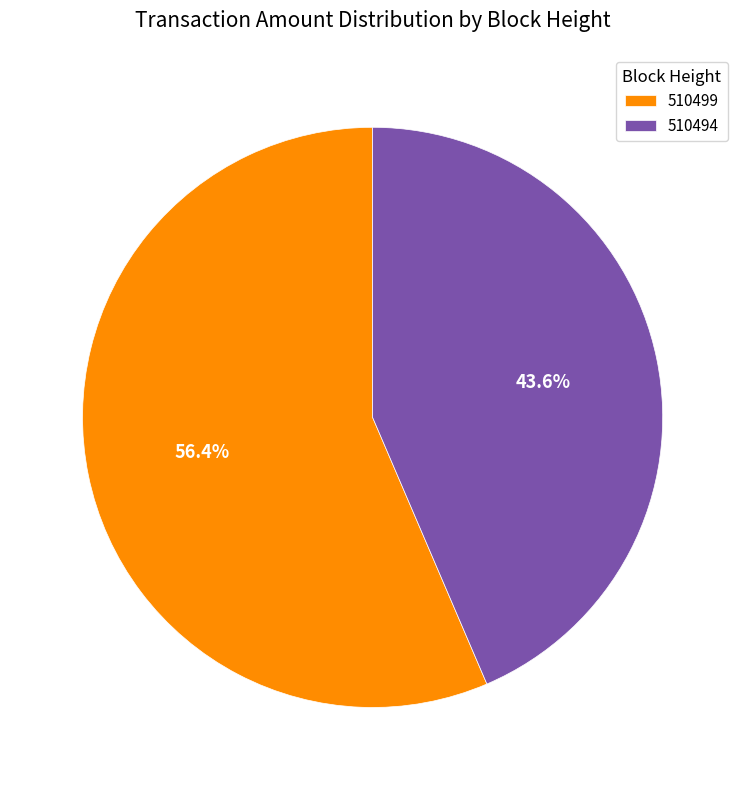

To the nearest percent, what is the difference between the 510499 and 510494 slice percentages?

13%